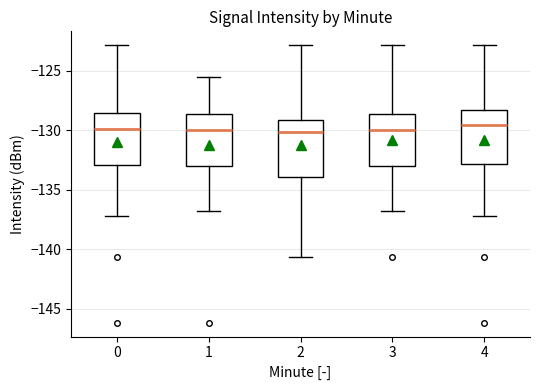

Reading left to right, transcribe this box plot: for each box, give where its median line is, the range the box spans, and where its two whiskers end, as read against the y-axis. The values are not printed on the chart, so give them approximately, as read against the axis.

0: median -130.0, box -133.0 to -128.5, whiskers -137.0 to -123.0
1: median -130.0, box -133.0 to -128.5, whiskers -137.0 to -125.5
2: median -130.0, box -134.0 to -129.0, whiskers -140.5 to -123.0
3: median -130.0, box -133.0 to -128.5, whiskers -137.0 to -123.0
4: median -129.5, box -133.0 to -128.5, whiskers -137.0 to -123.0